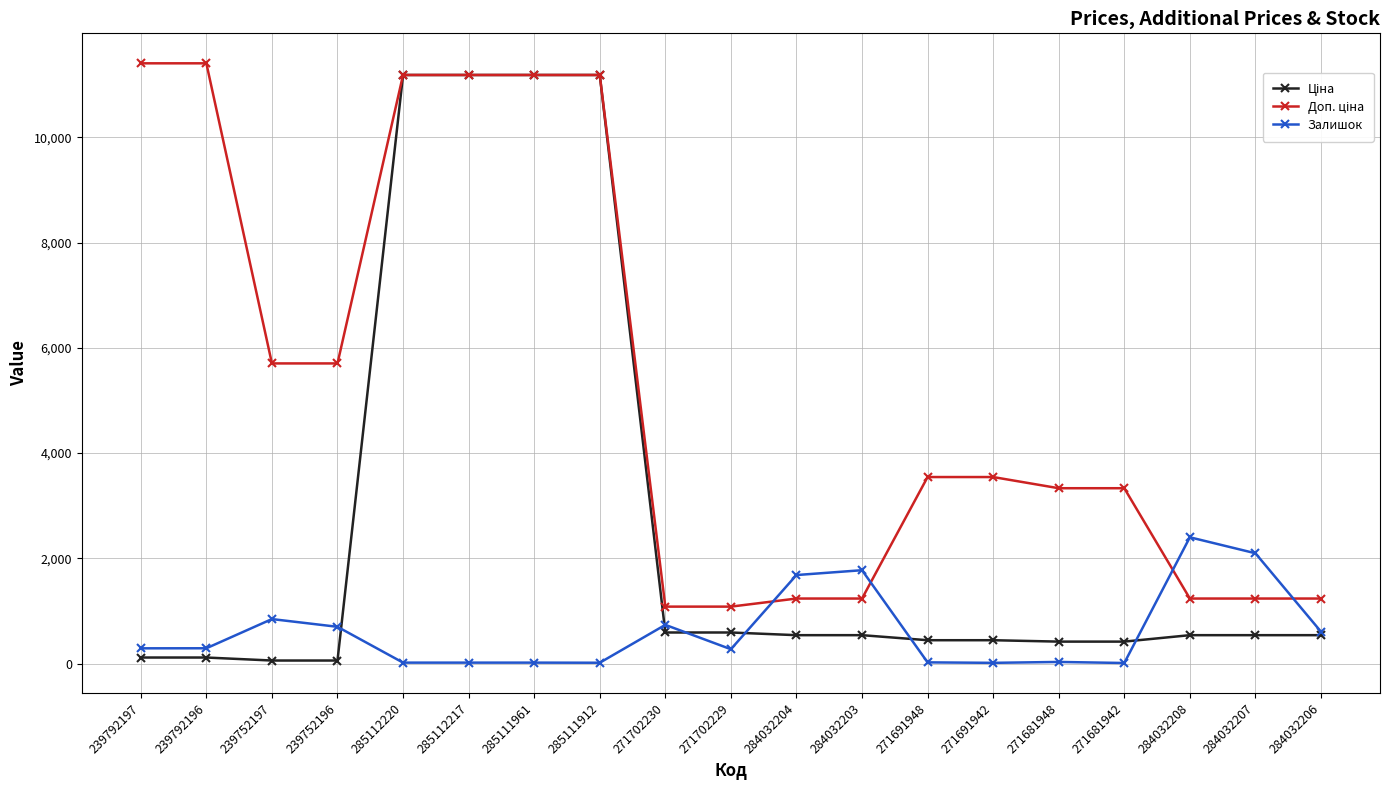

The Залишок series shows 2896.7 at 284032204. True or false?

False